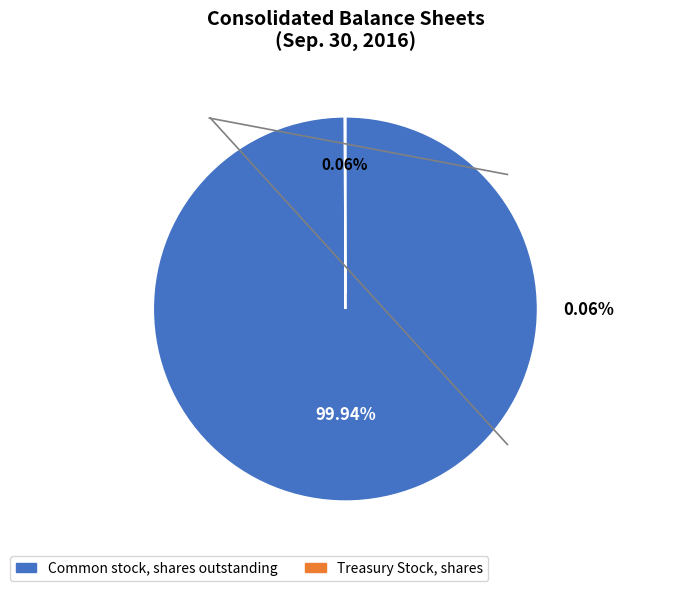

Is there a majority slice in this chart?

Yes